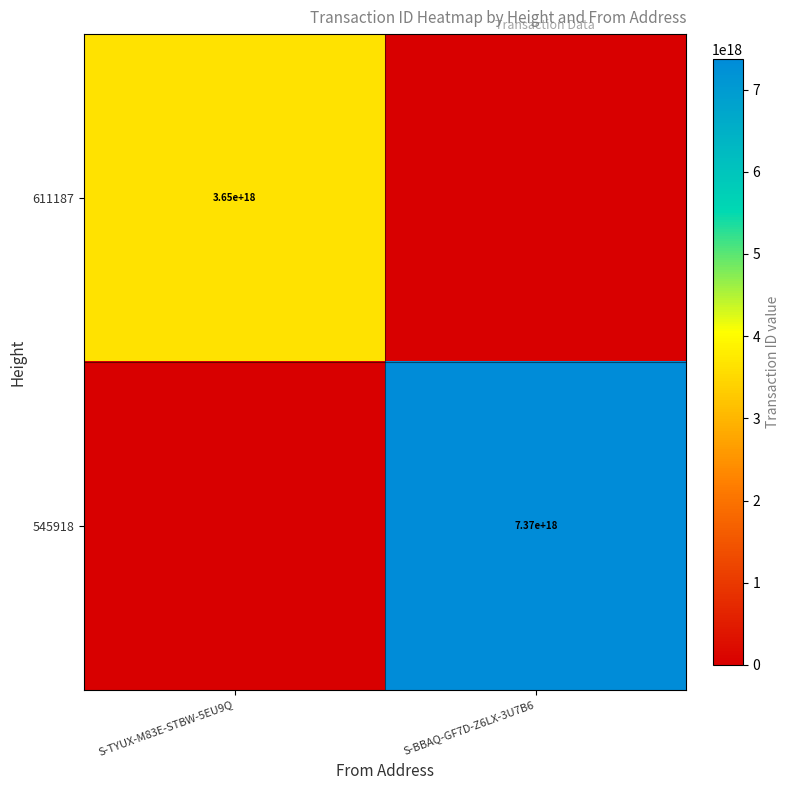

The value of 611187 at S-TYUX-M83E-STBW-5EU9Q is 5259224825869427712. True or false?

False